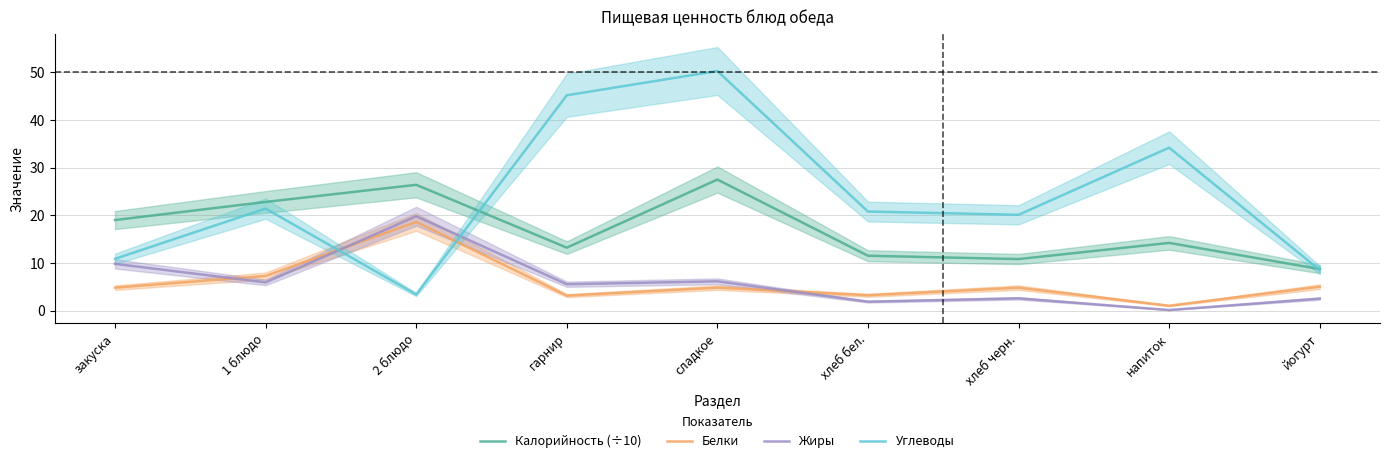

What is the label of the 1st point from the right?

йогурт